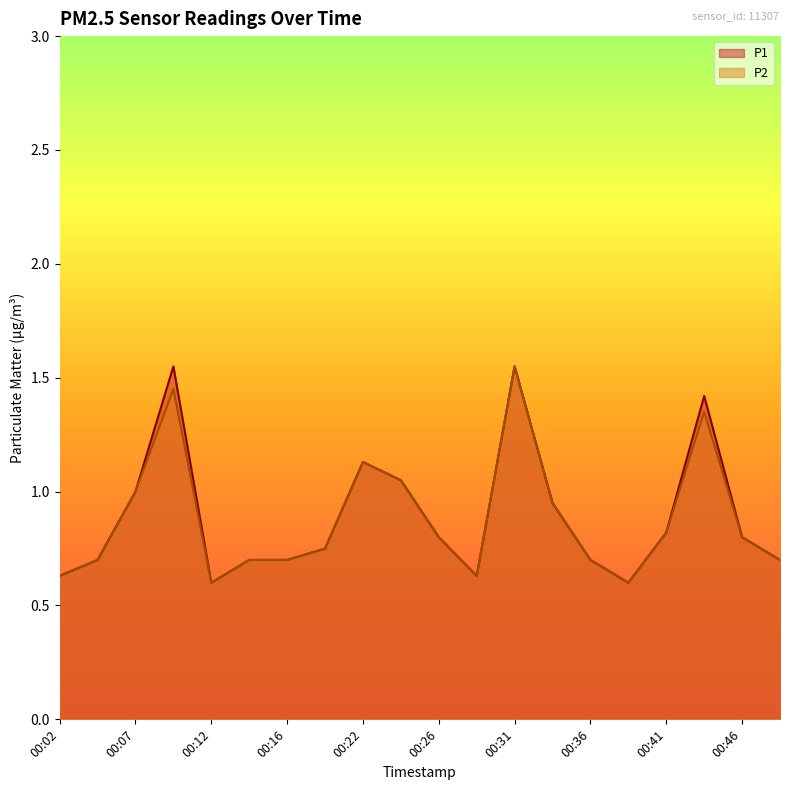

At which category is the sum across all series the highest?

00:31